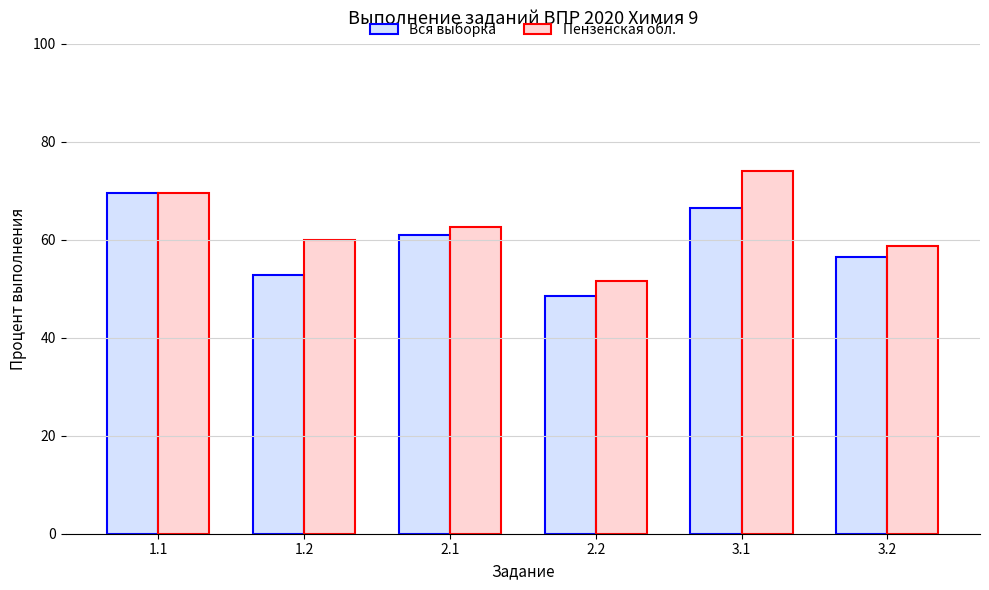

True or false: Вся выборка has a value of 17.3 at 2.1.

False